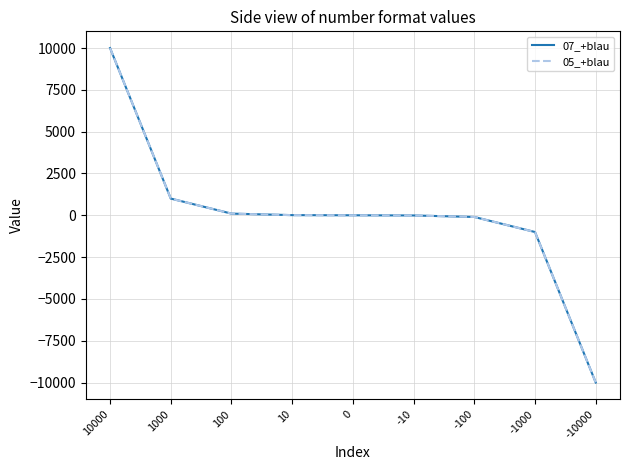

Which has a higher value, 10 or -10?

10